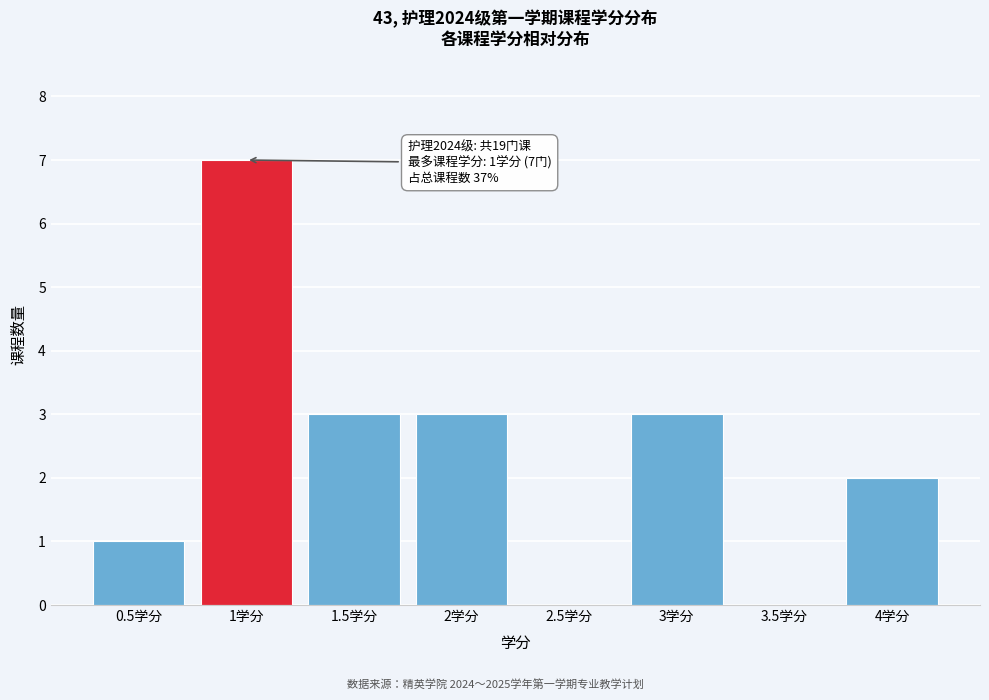

Reading left to right, what are all the values shown in this chart?

0.5学分=1	1学分=7	1.5学分=3	2学分=3	2.5学分=0	3学分=3	3.5学分=0	4学分=2